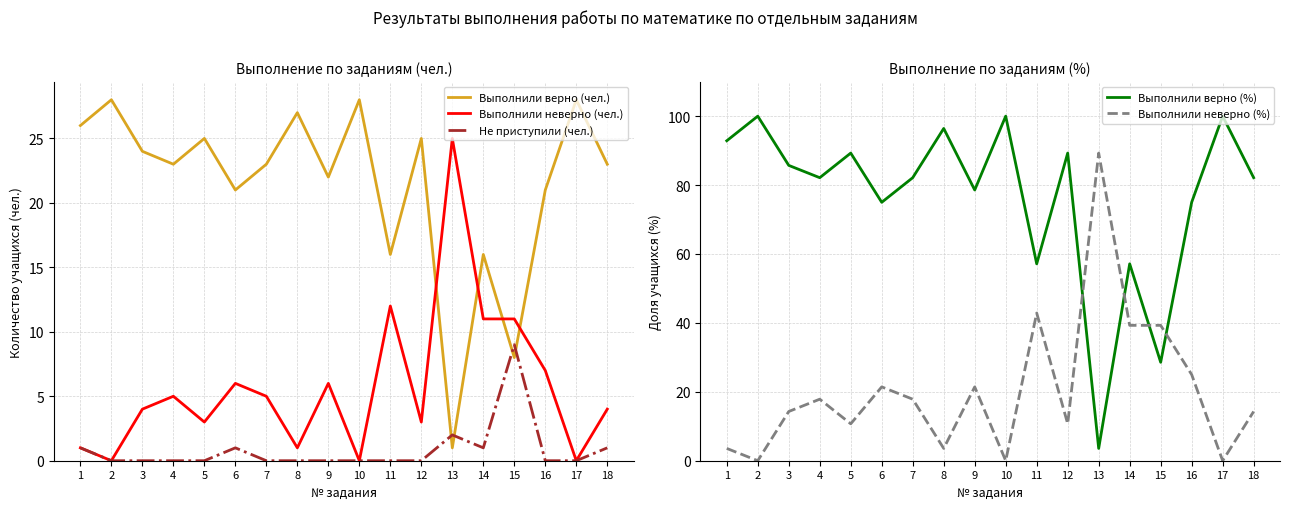

What are all the series names shown in the legend?

Выполнили верно (чел.), Выполнили неверно (чел.), Не приступили (чел.), Выполнили верно (%), Выполнили неверно (%)